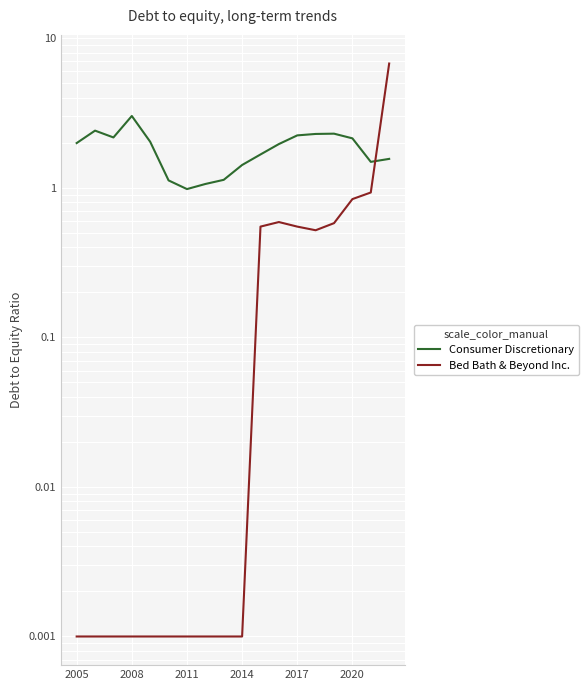

Which series ends up on top after the final intersection of Consumer Discretionary and Bed Bath & Beyond Inc.?

Bed Bath & Beyond Inc.